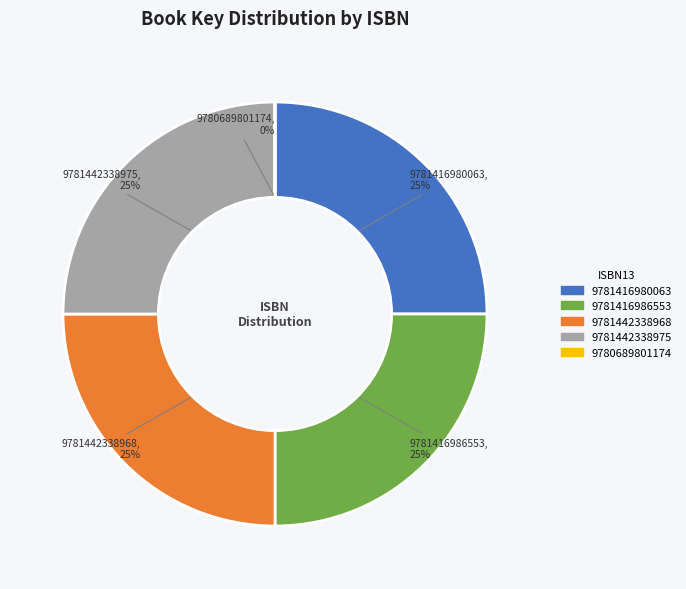

What is the ratio of the value at 9781416980063 to the value at 9781442338975?

1.0